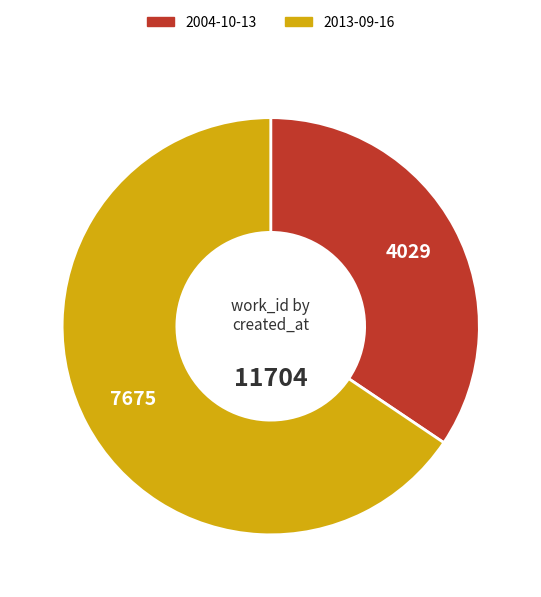

How many slices are in this pie chart?

2